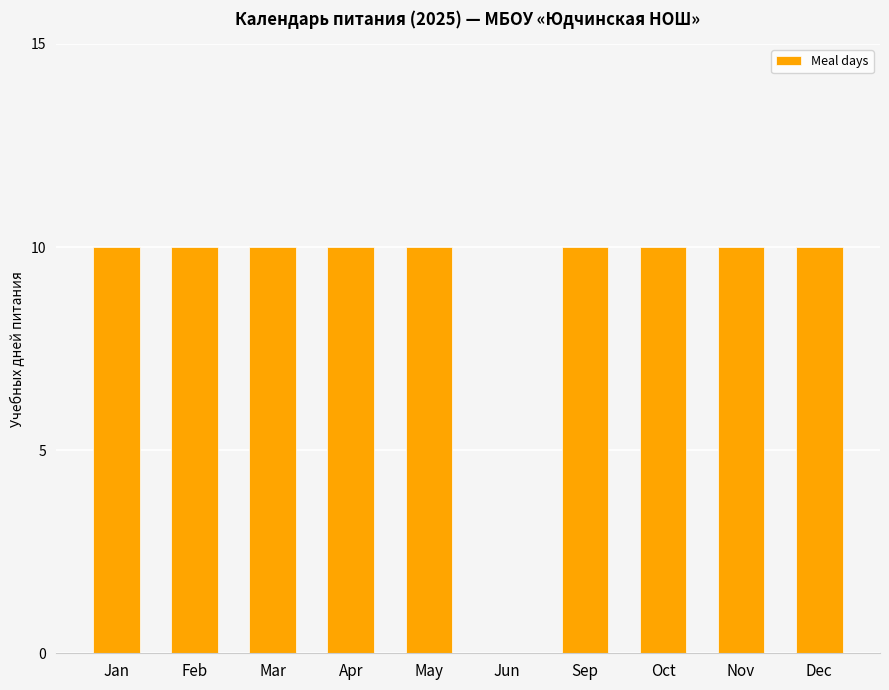

What is the greatest value displayed?

10